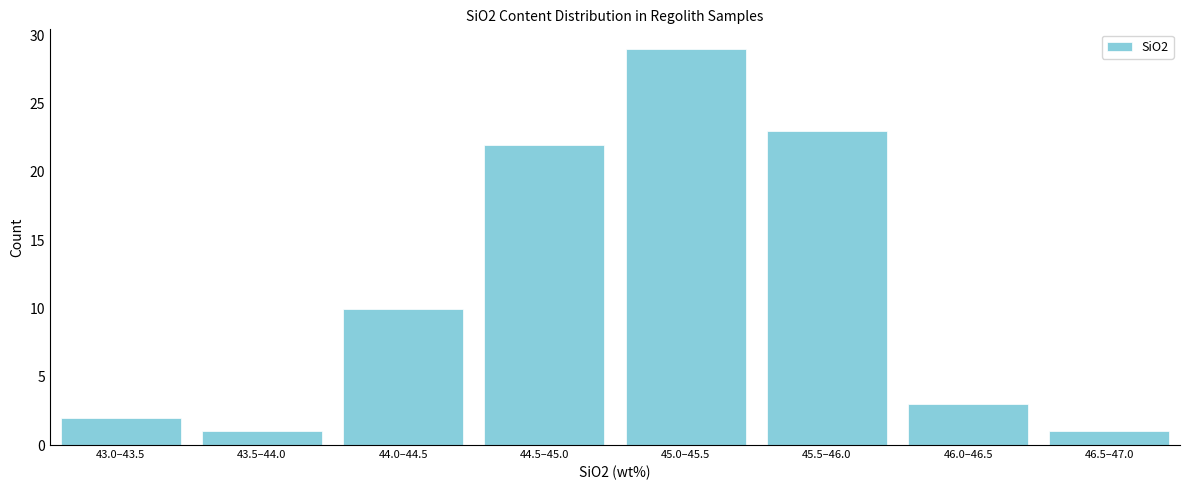

Reading left to right, transcribe all the data shown in this chart.

2	1	10	22	29	23	3	1